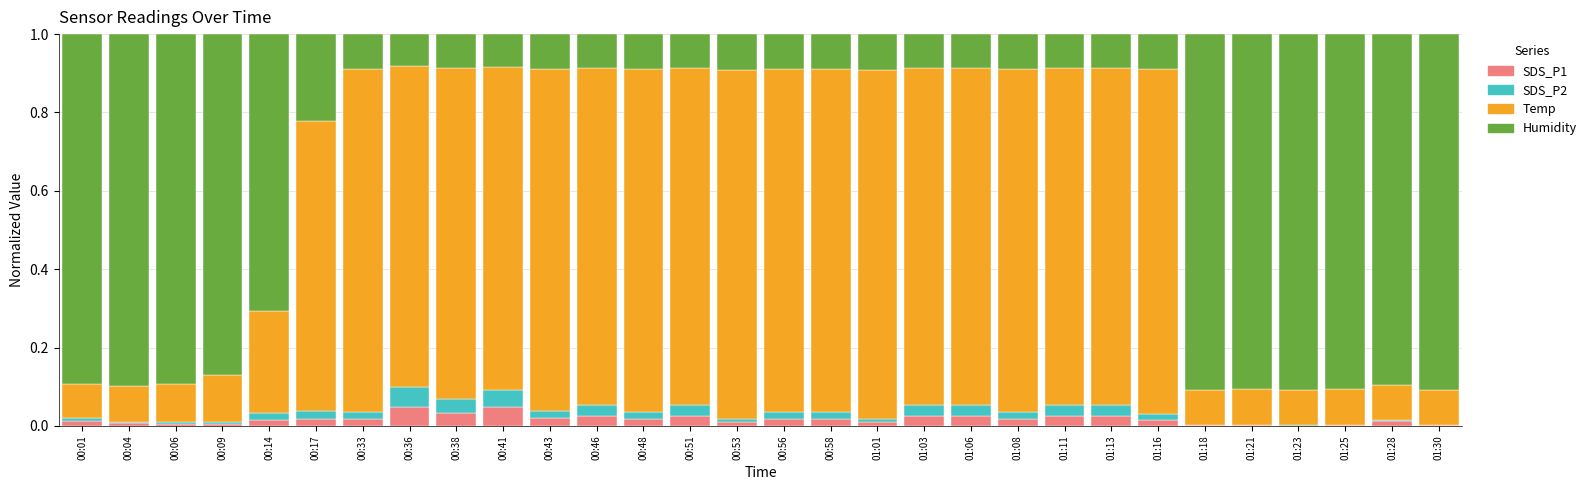

True or false: SDS_P1 has a value of 0.0 at 01:21.

True